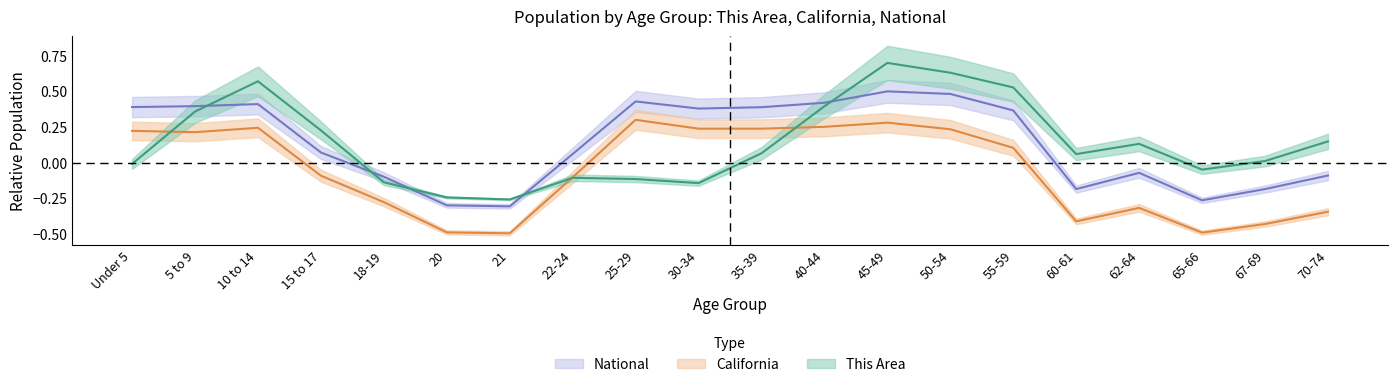

How many series are shown in this chart?

3